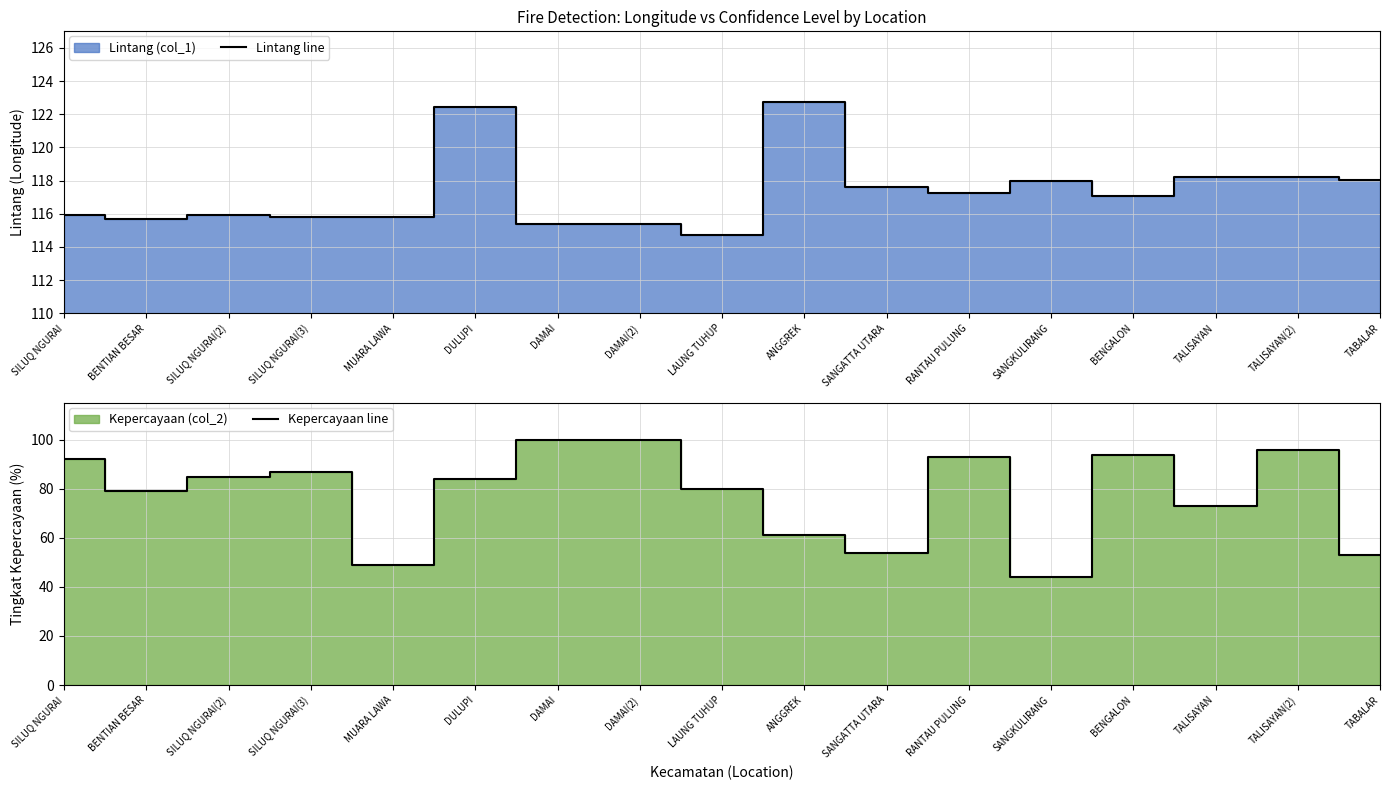

At which category is the sum across all series the highest?

DAMAI